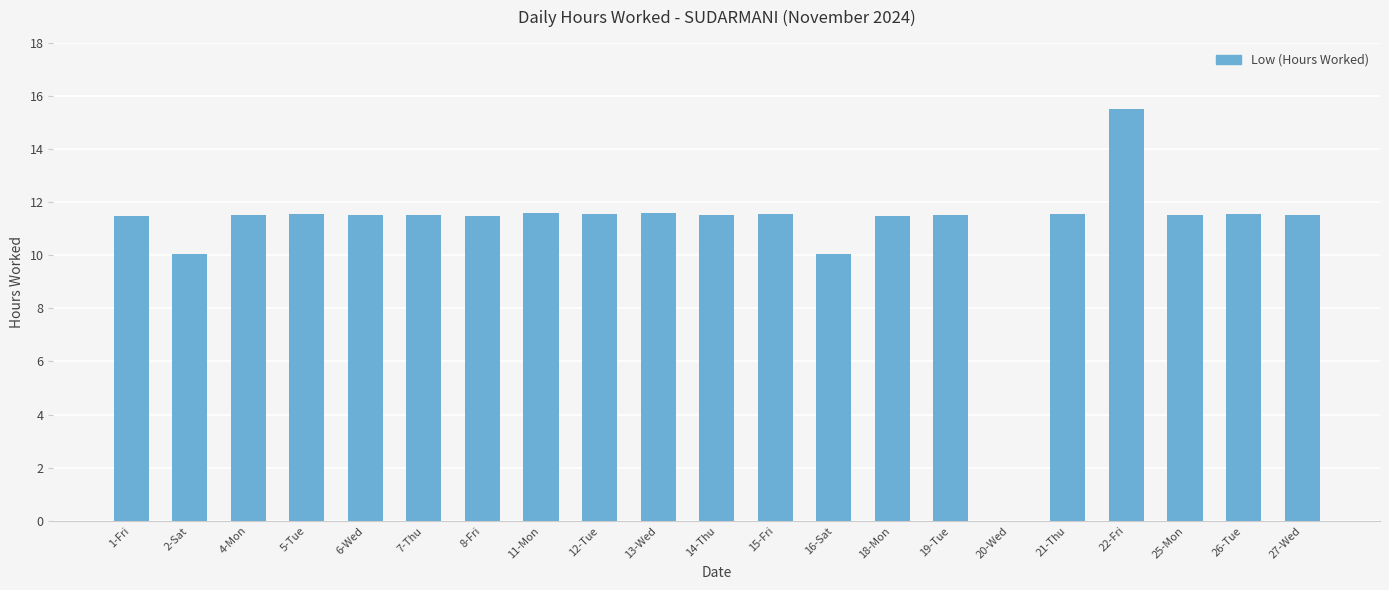

Does the chart contain stacked bars?

No